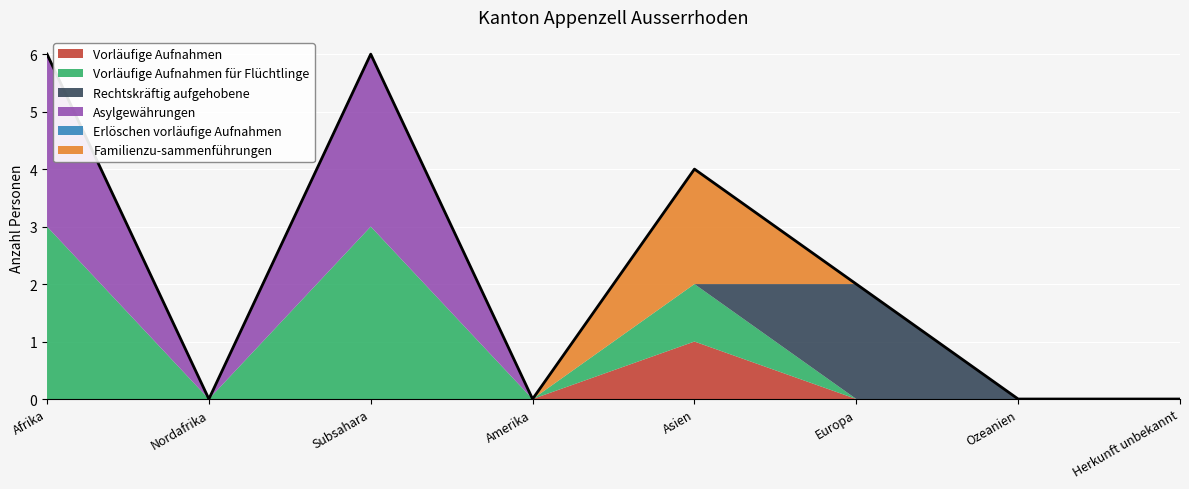

How many lines are shown in the chart?

6